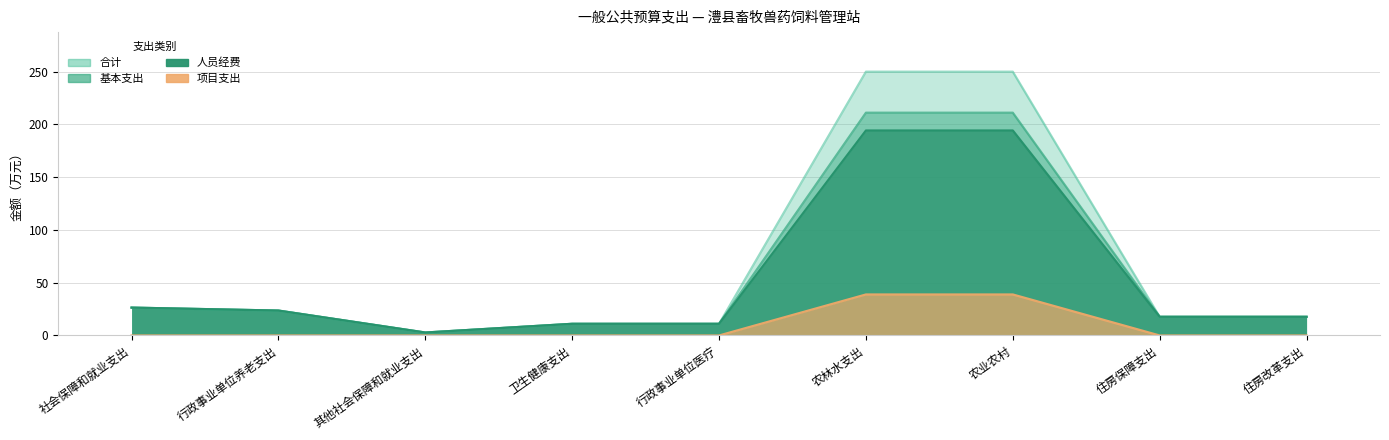

Reading right to left, transcribe all the data shown in this chart.

合计: 17.7	17.7	249.8	249.8	11.1	11.1	2.8	23.6	26.4
基本支出: 17.7	17.7	211.0	211.0	11.1	11.1	2.8	23.6	26.4
人员经费: 17.7	17.7	194.1	194.1	11.1	11.1	2.8	23.6	26.4
项目支出: 0.0	0.0	38.8	38.8	0.0	0.0	0.0	0.0	0.0